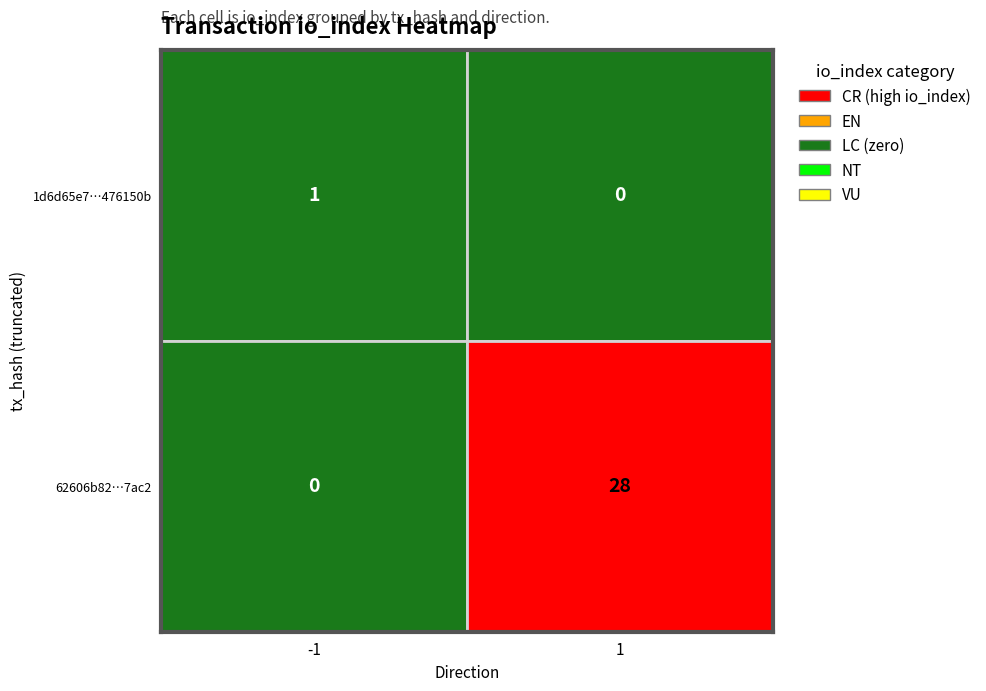

Between 1 and -1, which is larger?

1